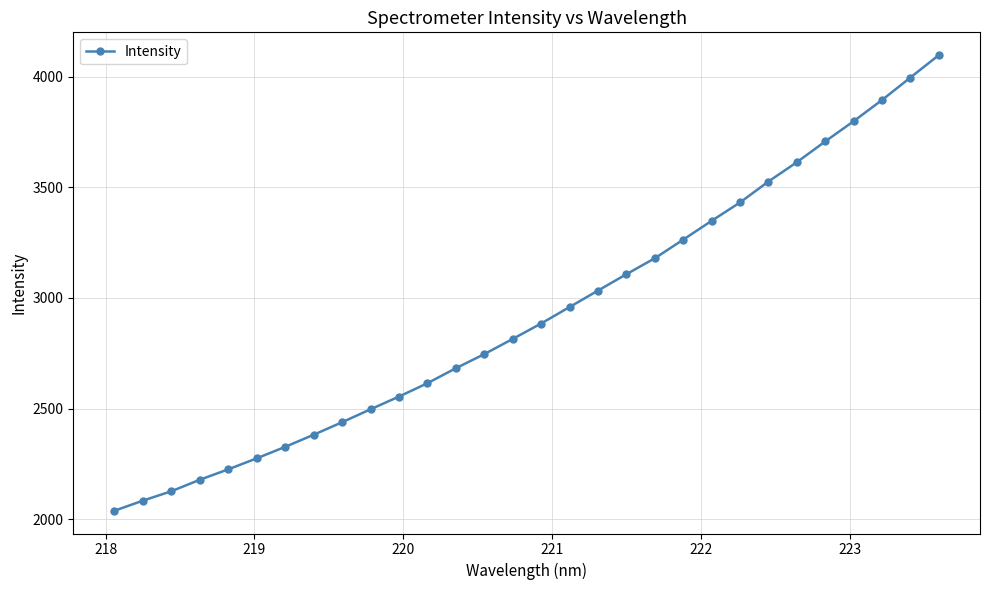

What is the difference between the maximum and minimum values?

2061.1